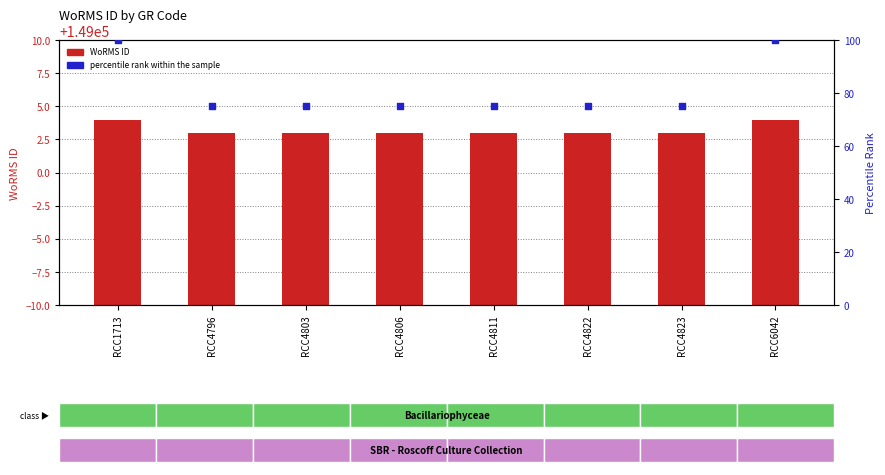

What are all the series names shown in the legend?

WoRMS ID, percentile rank within the sample